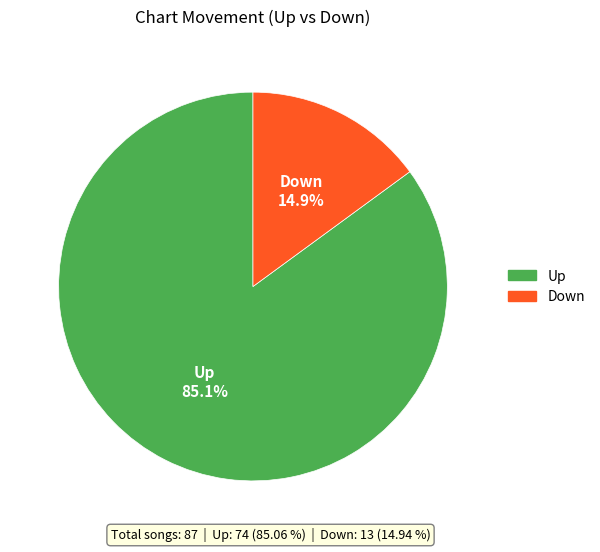

Is there a majority slice in this chart?

Yes